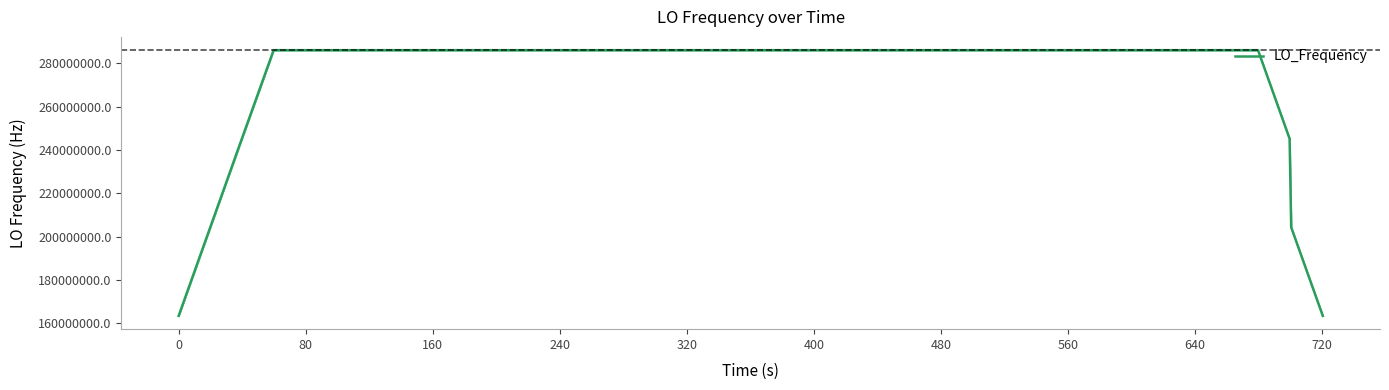

What is the difference between the maximum and minimum values?

122591571.9